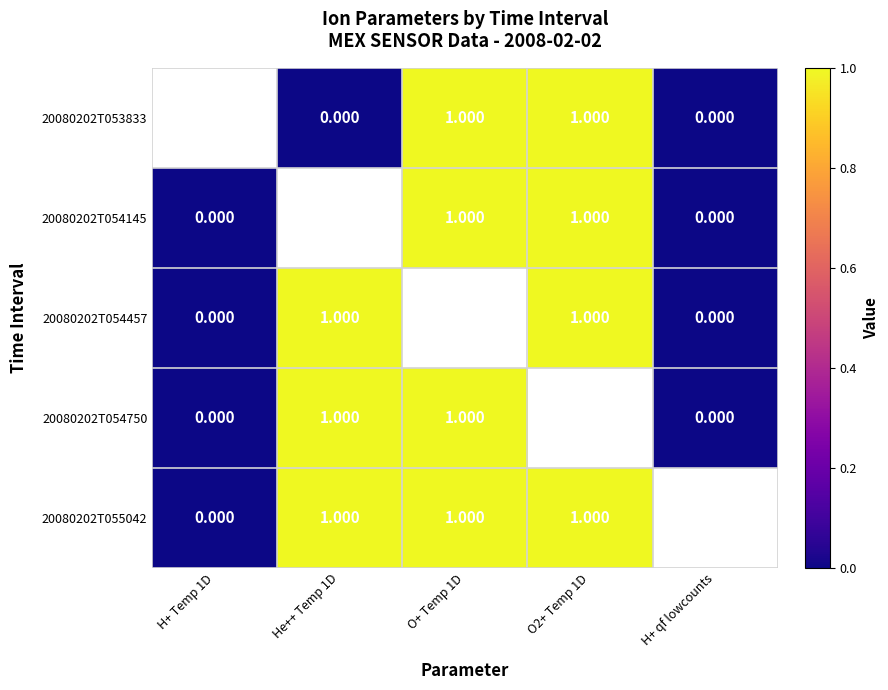

Is the value of 20080202T054457 at O2+ Temp 1D greater than the value of 20080202T055042 at H+ Temp 1D?

Yes